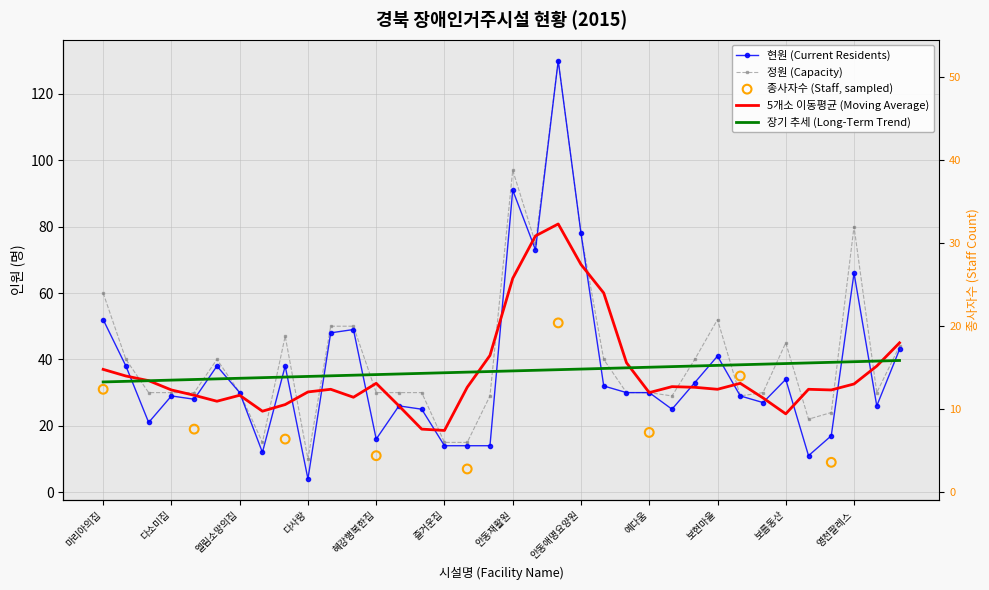

Which series has the widest spread of Y values?

현원 (Current Residents)